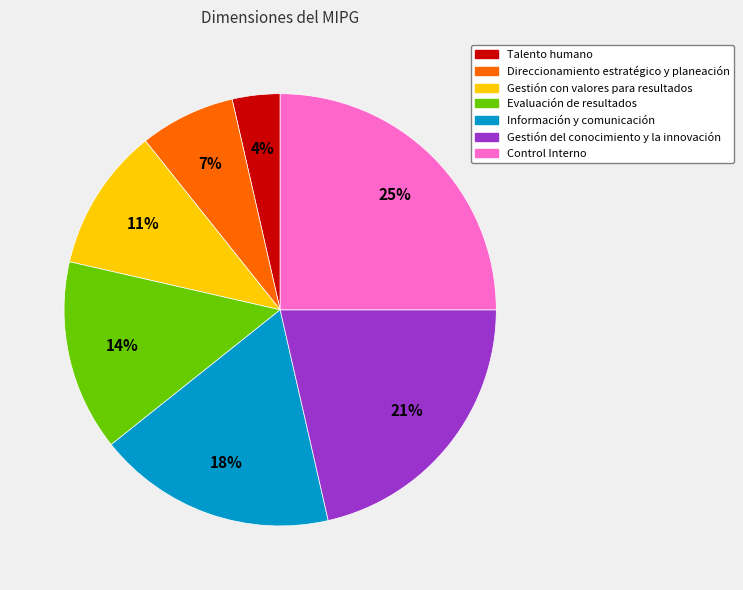

Which slice is the largest?

Control Interno